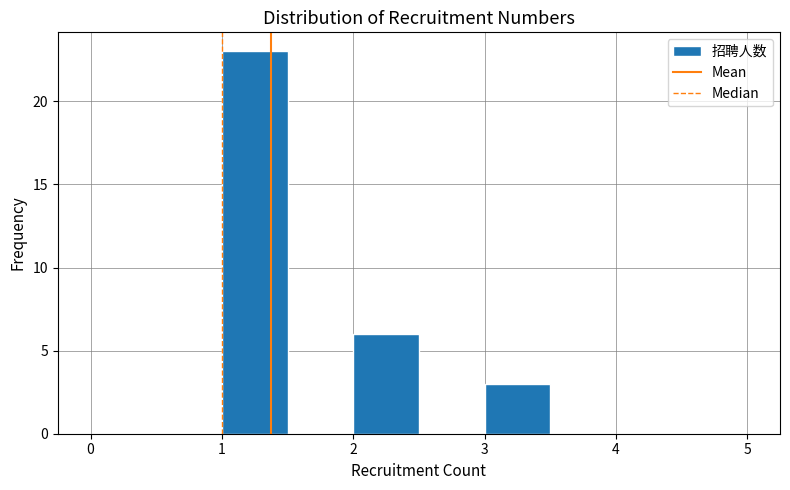

What is the height of the bar covering 2.0 to 2.5 on the x-axis? The values are not printed on the chart, so give them approximately, as read against the axis.

6